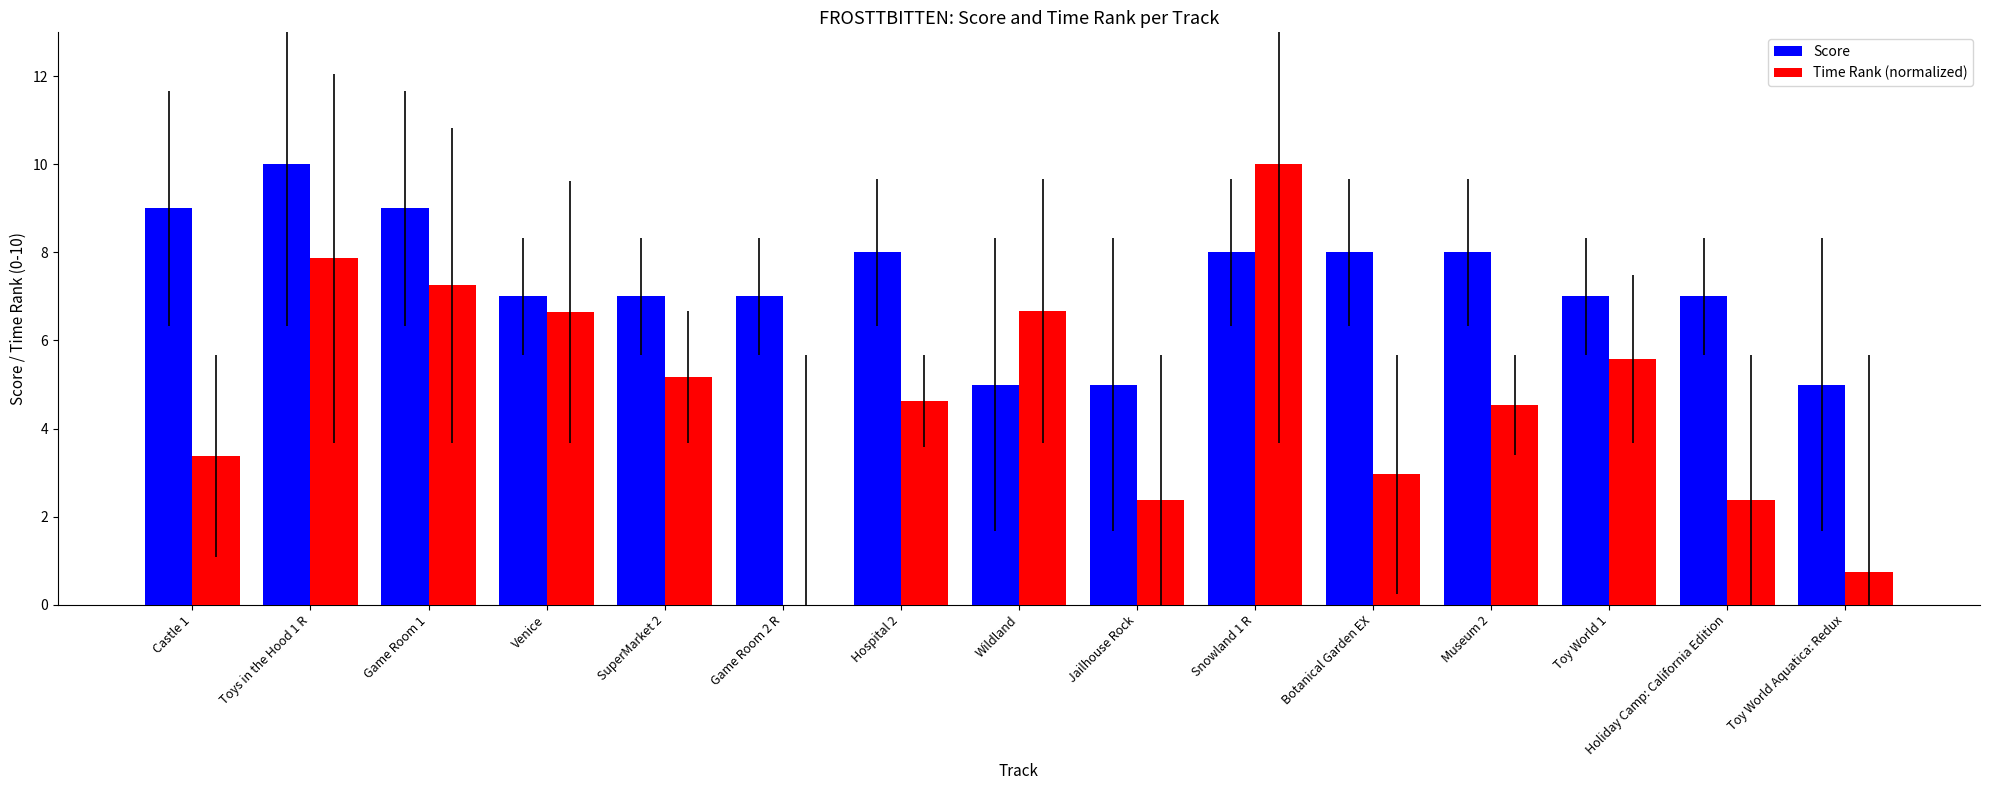

How many series are shown in this chart?

2